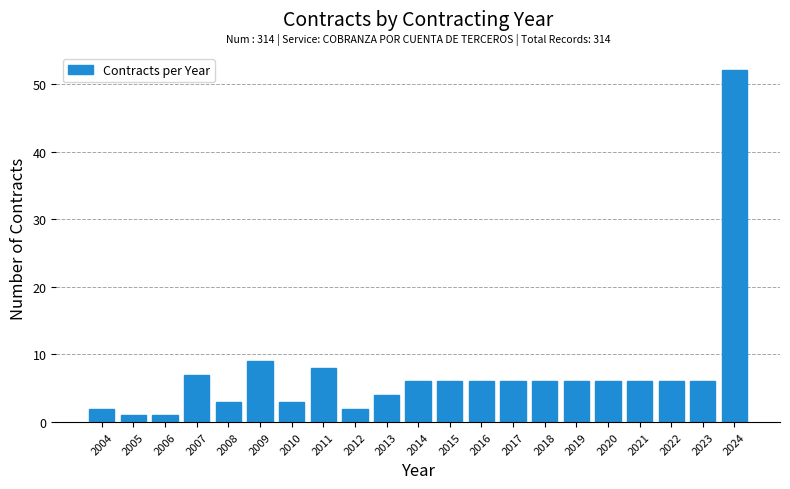

Reading right to left, transcribe all the data shown in this chart.

2024=52	2023=6	2022=6	2021=6	2020=6	2019=6	2018=6	2017=6	2016=6	2015=6	2014=6	2013=4	2012=2	2011=8	2010=3	2009=9	2008=3	2007=7	2006=1	2005=1	2004=2